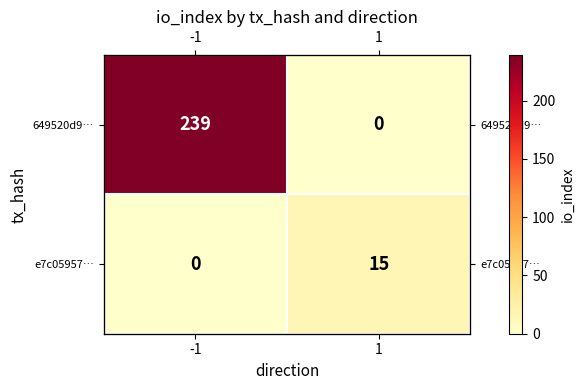

List the series in order of their overall mean, lowest first.

e7c05957…, 649520d9…